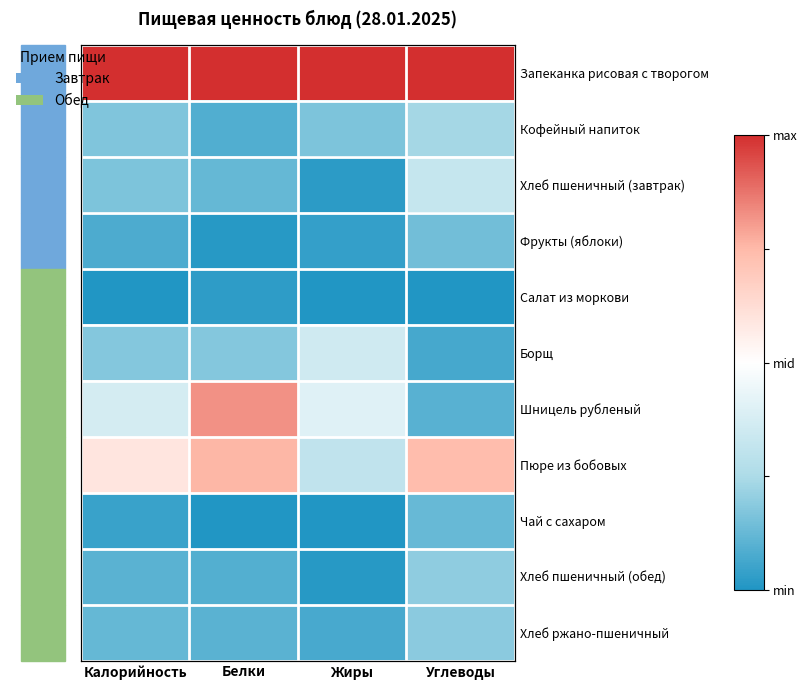

What is the spread (max minus min) of values at Жиры?

1.0